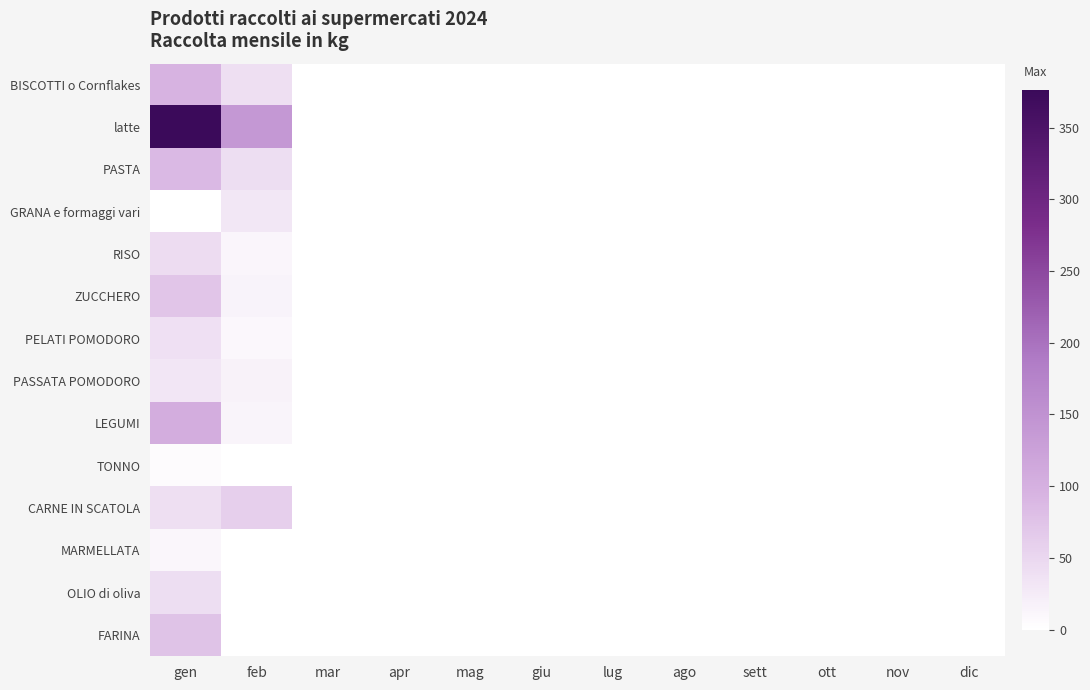

At which category does the chart reach its minimum across all series?

mar